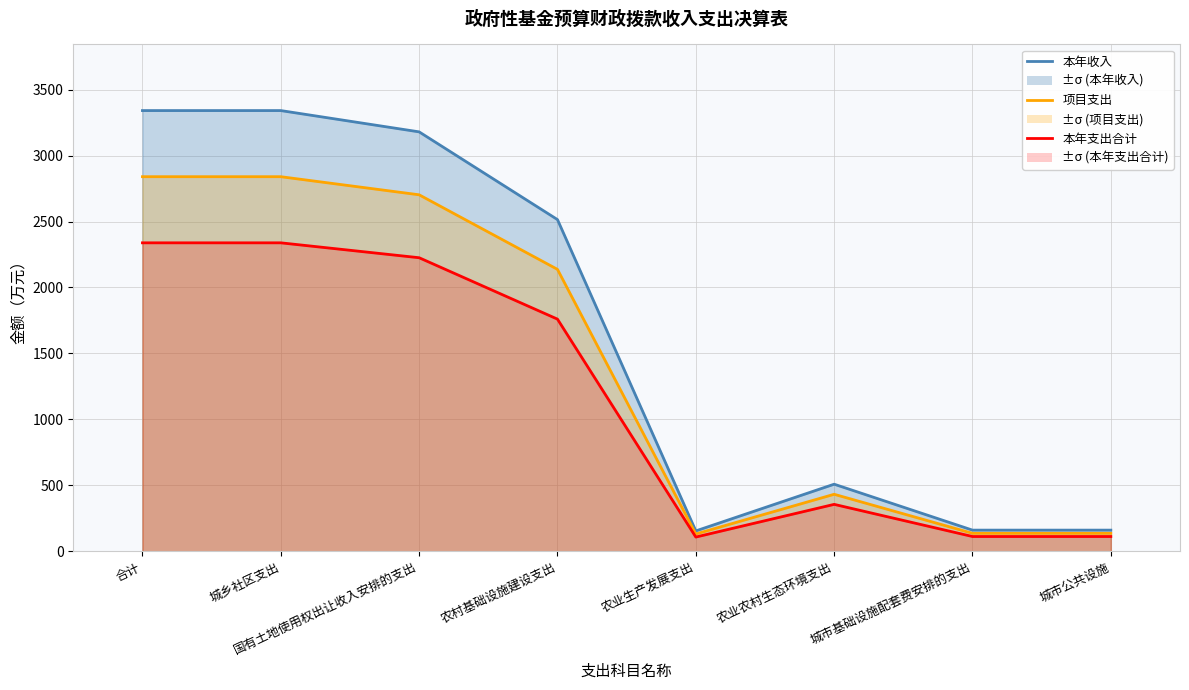

Which category has the highest value in the 项目支出 series?

合计